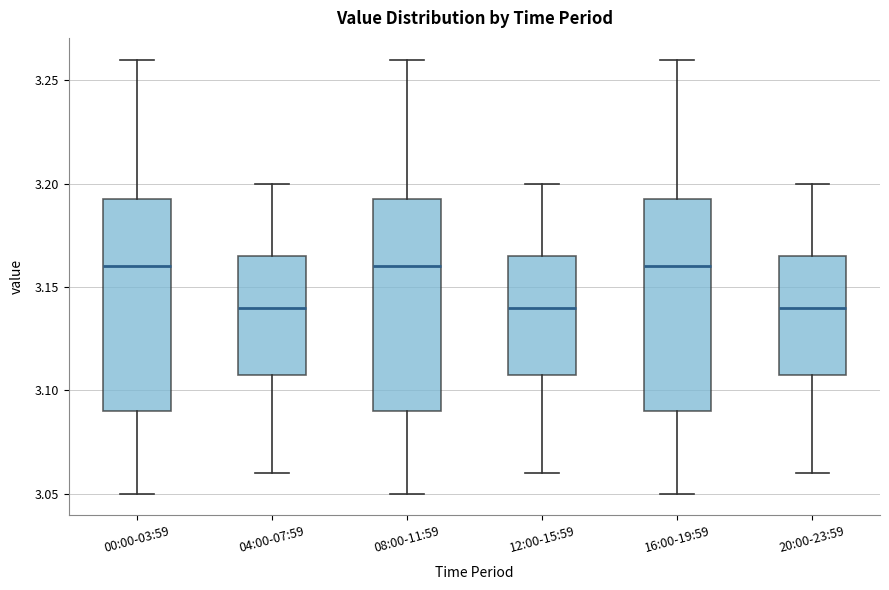

Where is the lower edge of the box for 04:00-07:59 on the y-axis? The values are not printed on the chart, so give them approximately, as read against the axis.

3.110